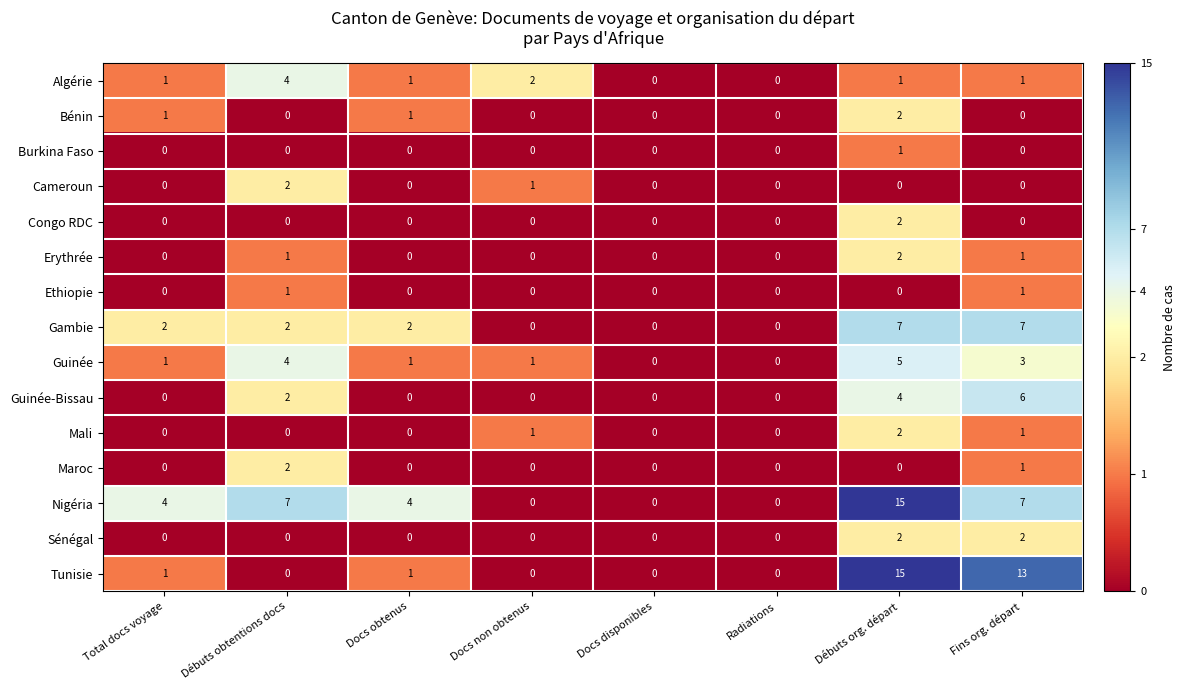

What is the greatest value displayed?

15